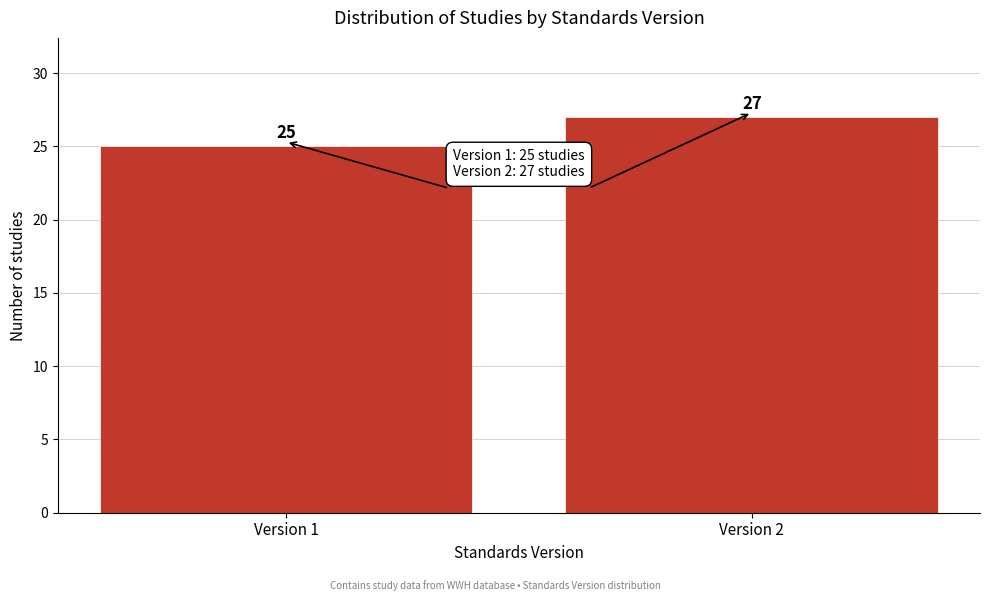

Reading right to left, list all the values displayed in this chart.

27	25